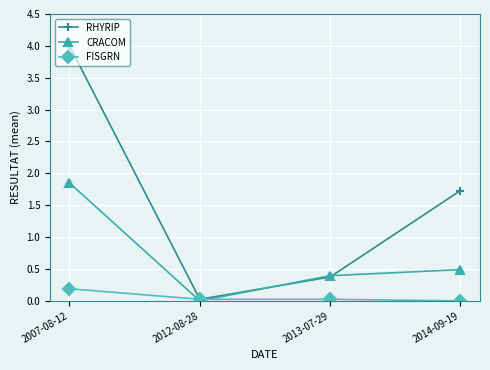

How many times do CRACOM and RHYRIP cross each other?

2